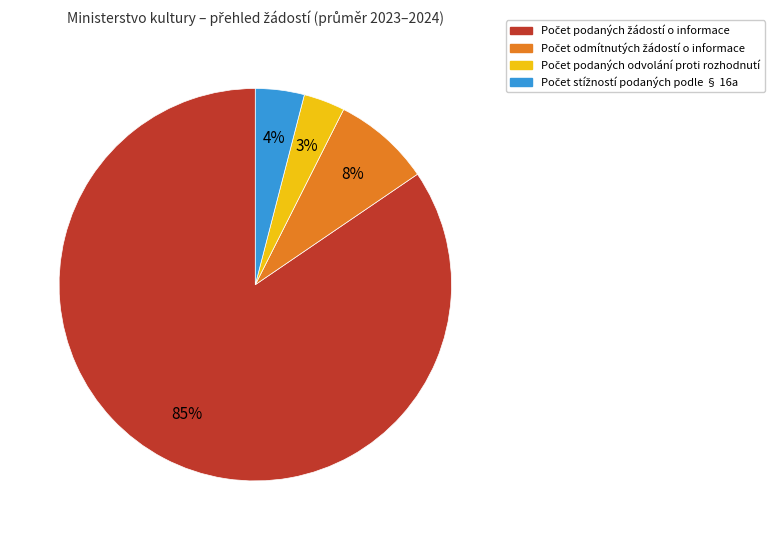

Count the number of slices in the pie.

4